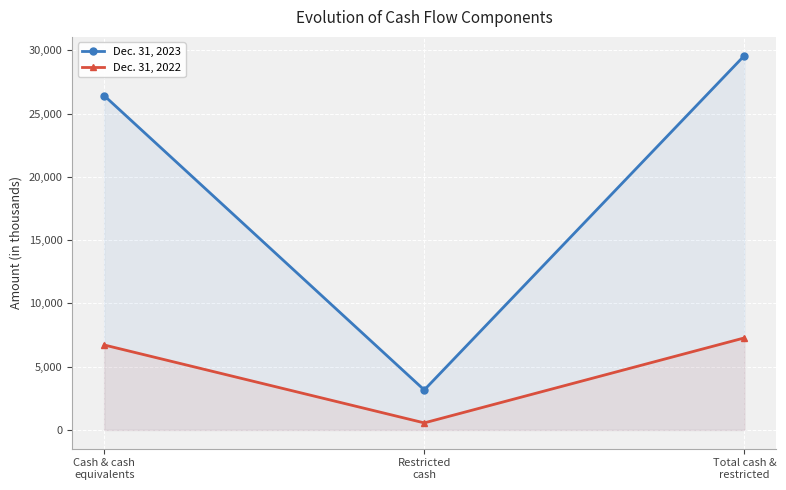

Is it true that Dec. 31, 2022 equals 559 at Restricted
cash?

True